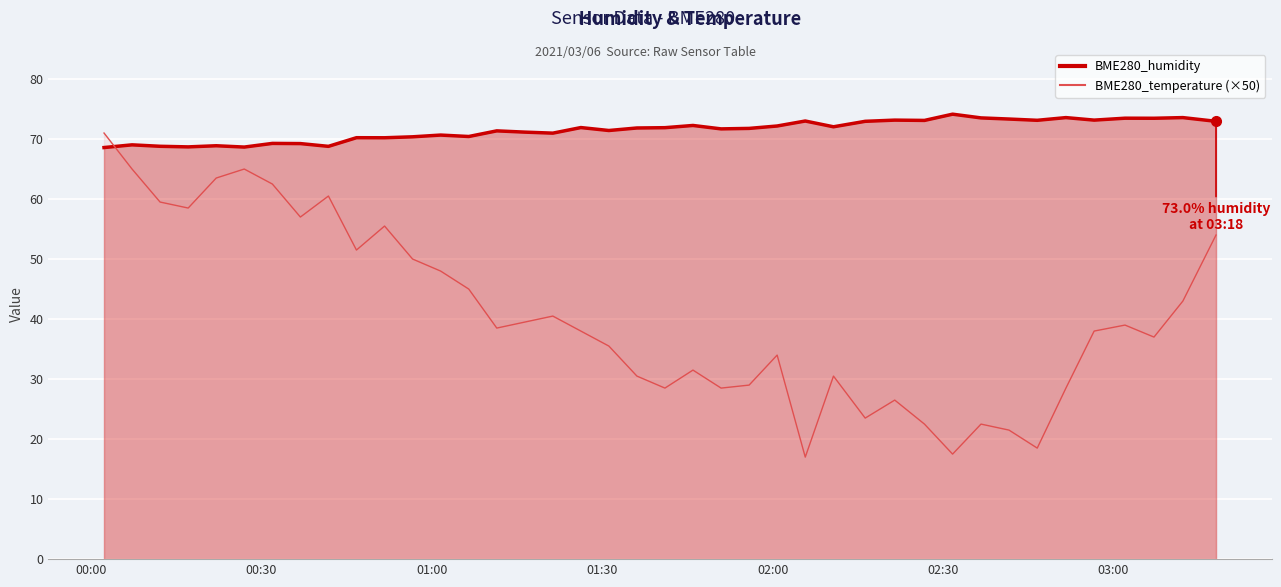

Reading left to right, transcribe all the data shown in this chart.

BME280_humidity: 68.6	69.0	68.8	68.7	68.9	68.7	69.3	69.2	68.8	70.2	70.2	70.4	70.7	70.4	71.4	71.2	71.0	71.9	71.4	71.8	71.9	72.3	71.7	71.8	72.2	73.0	72.0	73.0	73.2	73.1	74.1	73.5	73.3	73.1	73.6	73.2	73.5	73.5	73.6	73.0
BME280_temperature: 71.0	65.0	59.5	58.5	63.5	65.0	62.5	57.0	60.5	51.5	55.5	50.0	48.0	45.0	38.5	39.5	40.5	38.0	35.5	30.5	28.5	31.5	28.5	29.0	34.0	17.0	30.5	23.5	26.5	22.5	17.5	22.5	21.5	18.5	28.5	38.0	39.0	37.0	43.0	54.0